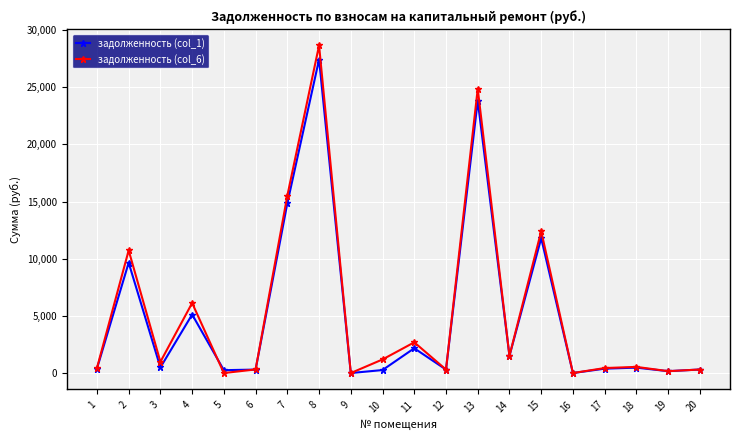

Where does the задолженность (col_1) series first go above 472?

2